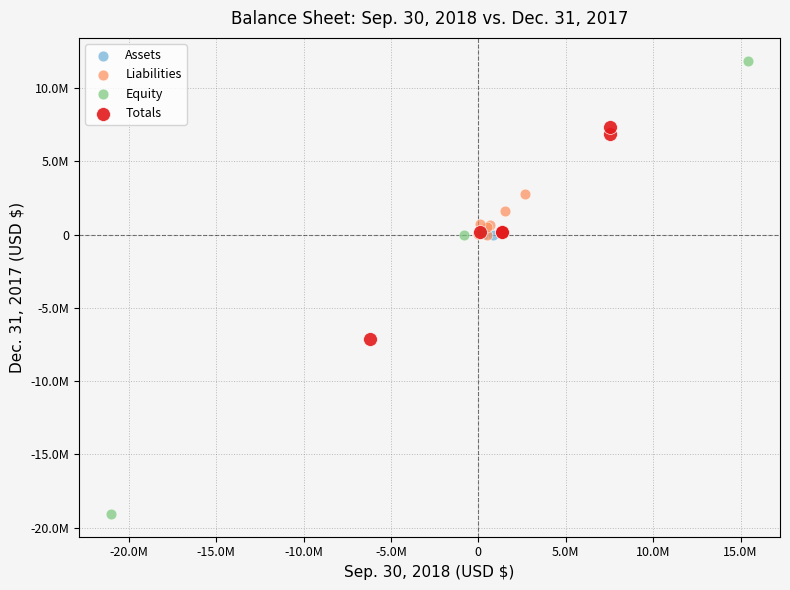

What are all the series names shown in the legend?

Assets, Liabilities, Equity, Totals